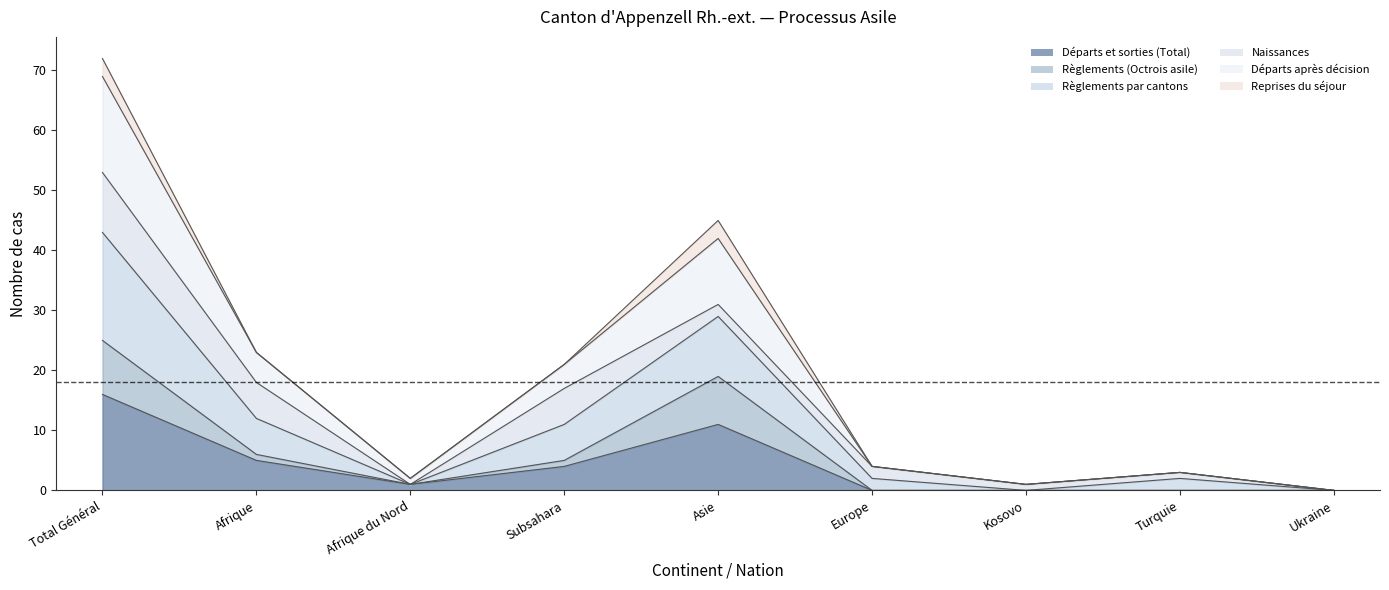

True or false: Départs après décision and Règlements (Octrois asile) cross at least once.

False